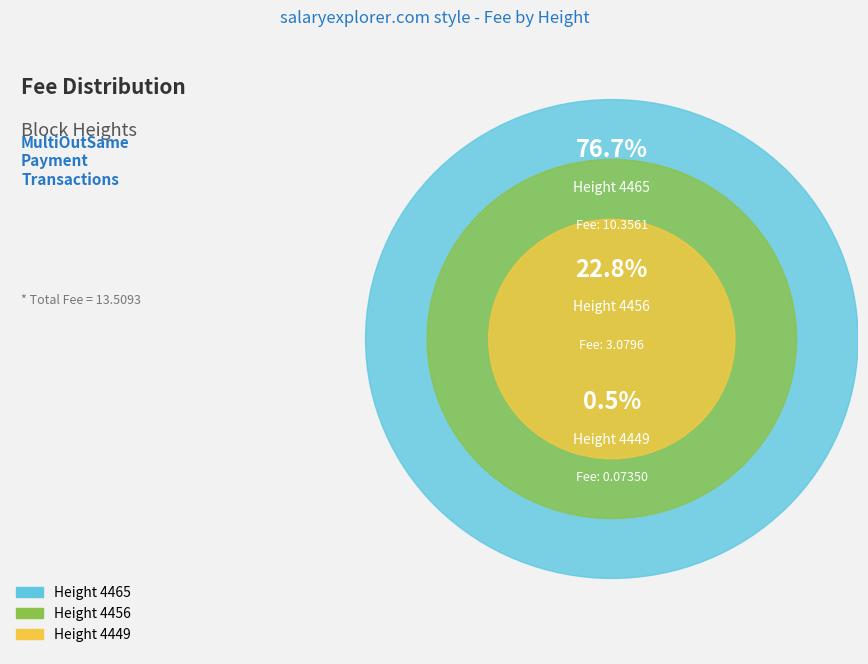

What percentage is the 4456 slice, to the nearest percent?

23%